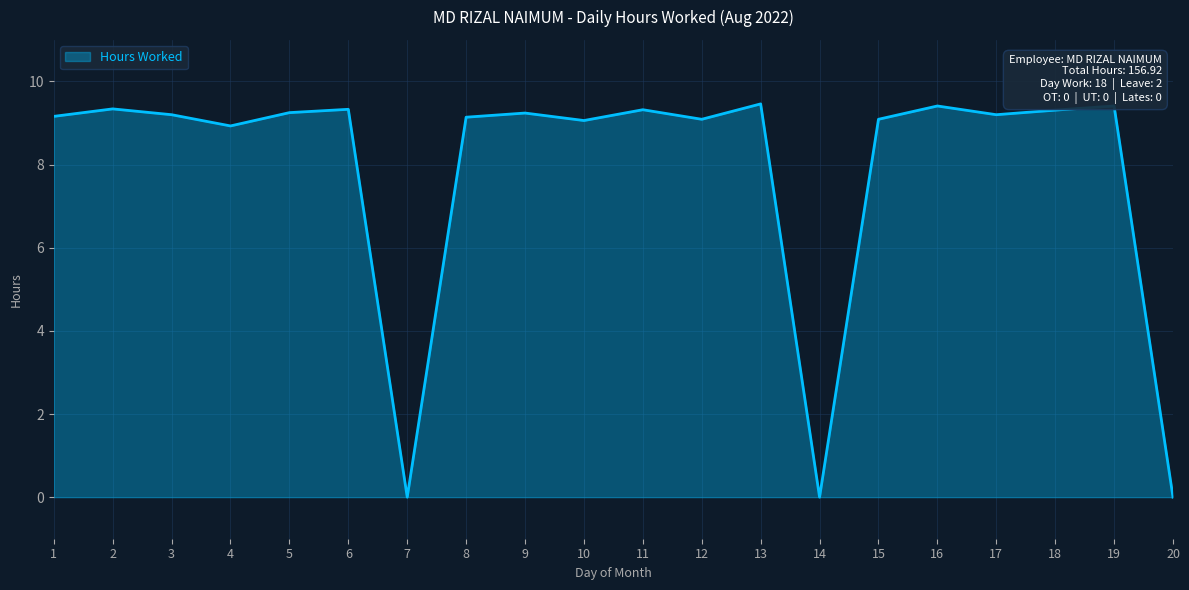

The value at 6 is 9.3. True or false?

True